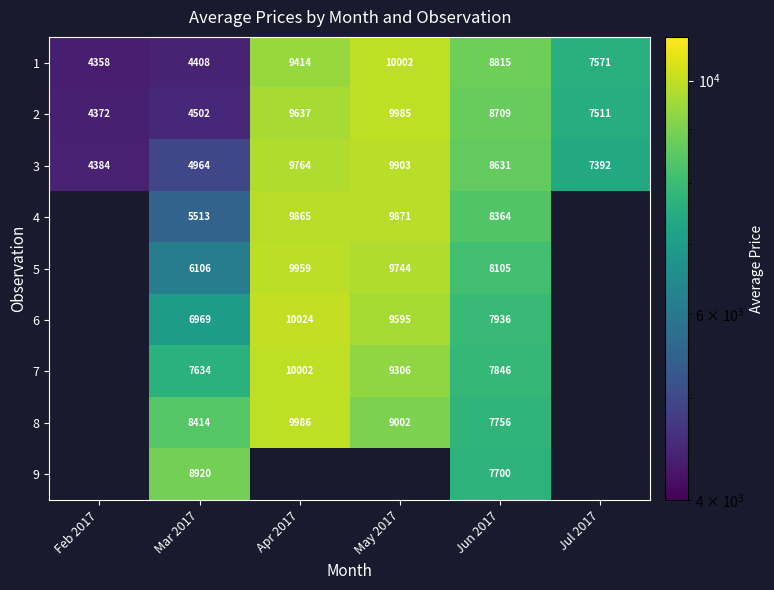

At how many categories does at least one series exceed 9659?

2